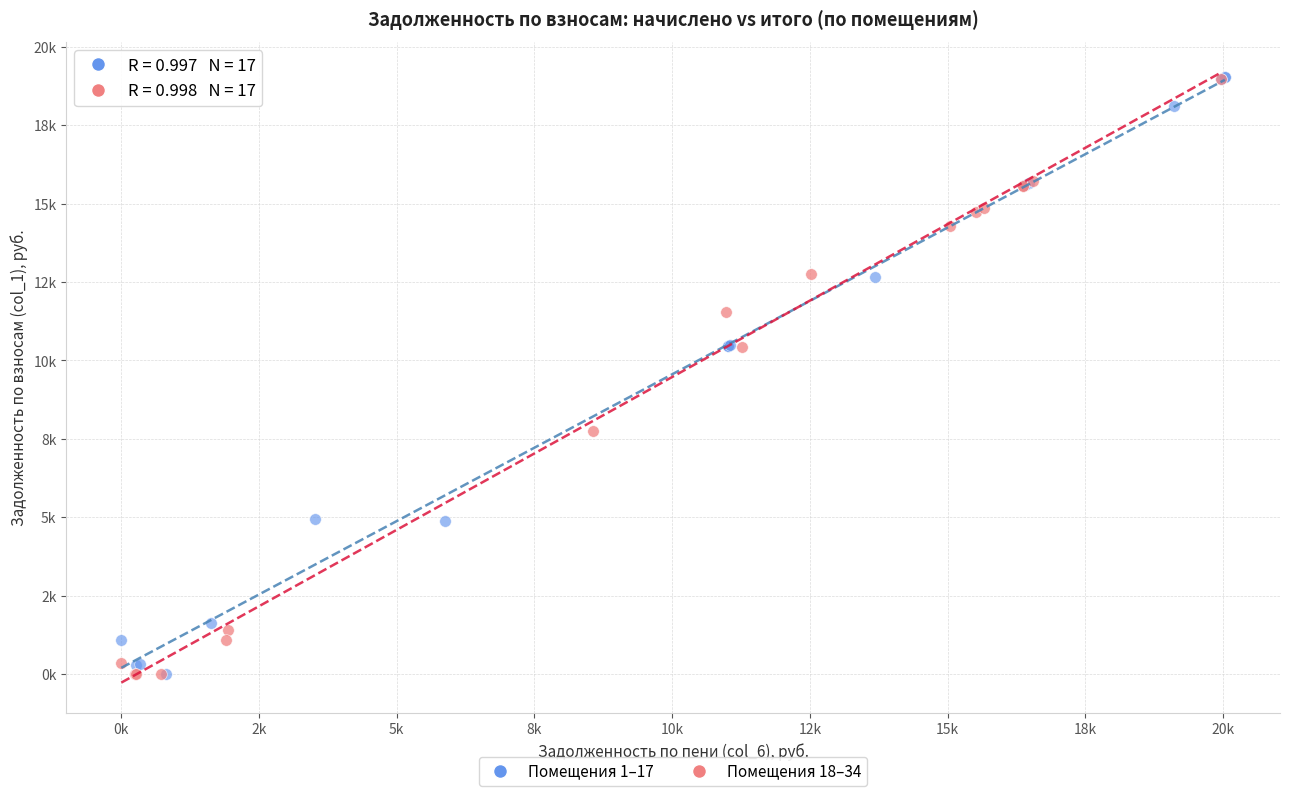

What are all the series names shown in the legend?

Помещения 1–17, Помещения 18–34